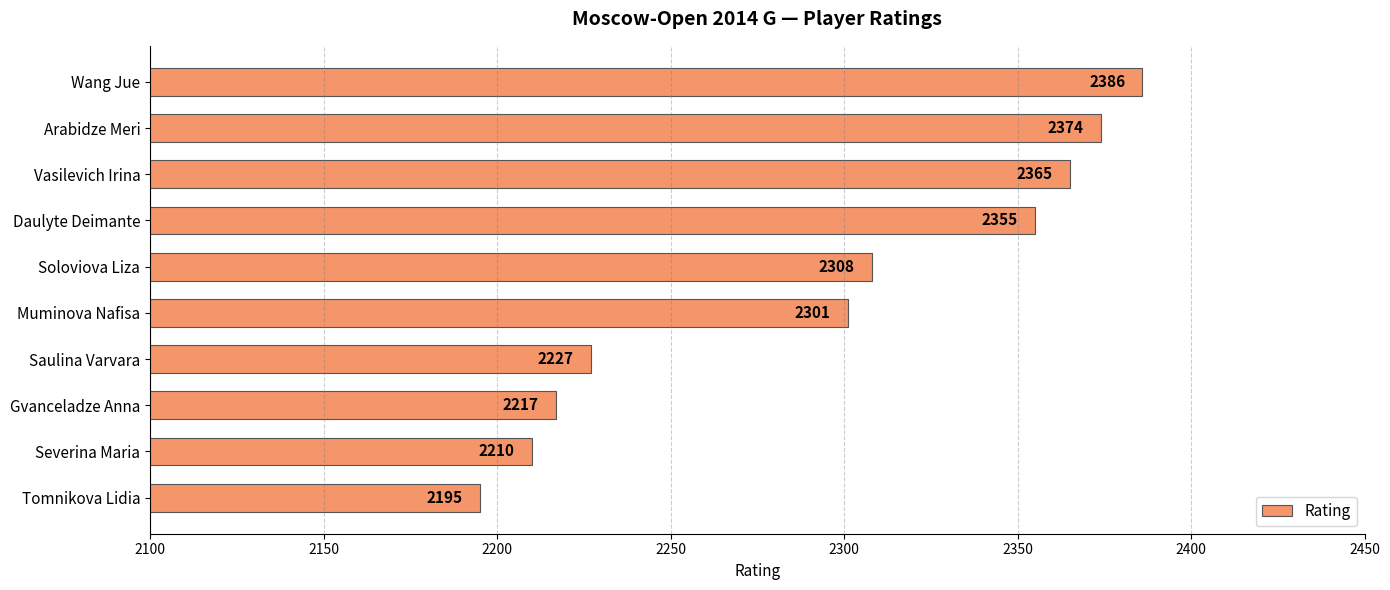

What is the maximum value shown in the chart?

2386